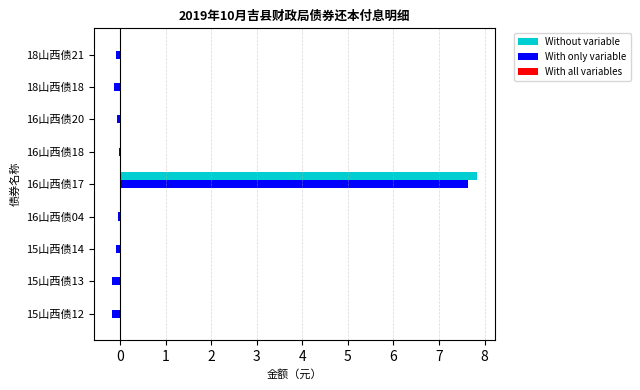

What is the sum of all With only variable values?

6.8